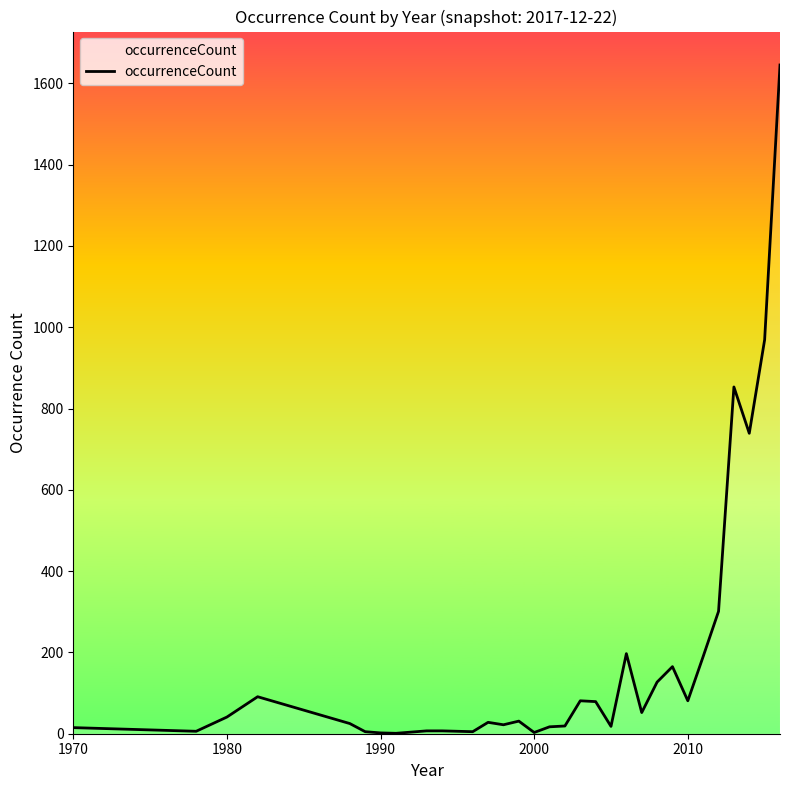

What is the maximum value shown in the chart?

1645